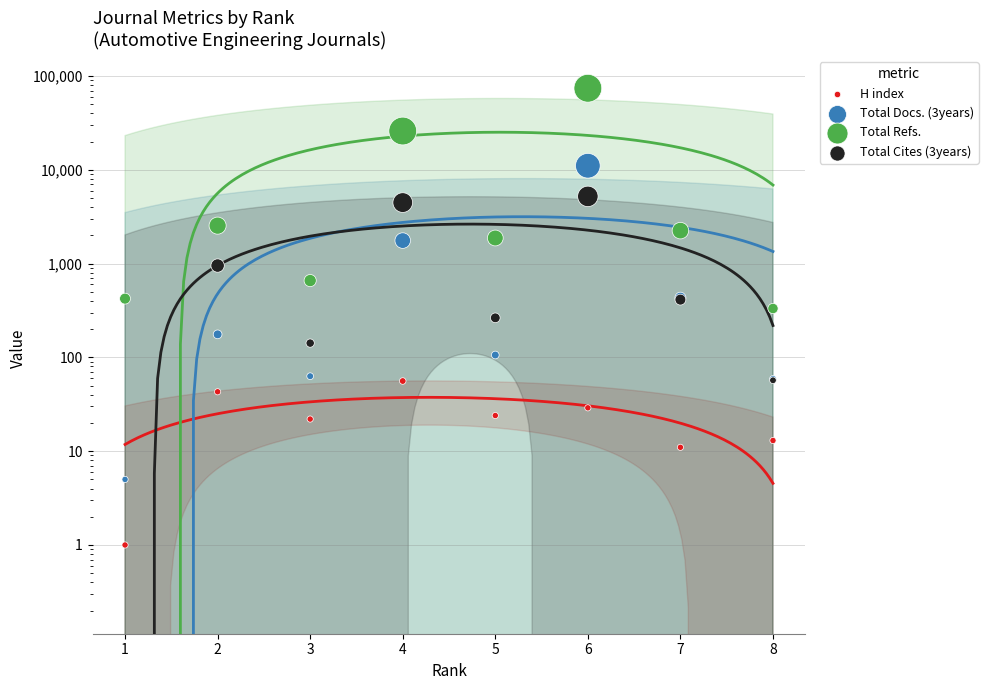

What is the total value across all series at 3?

886